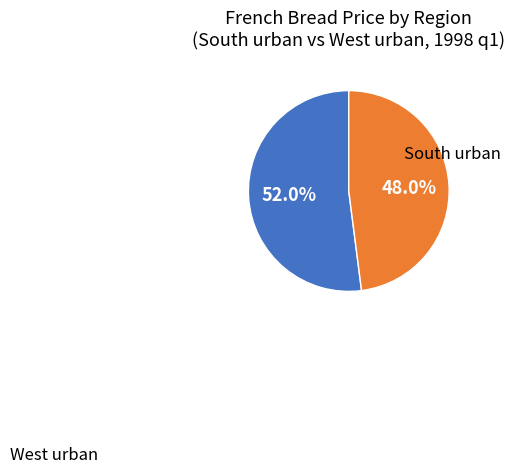

Count the number of slices in the pie.

2